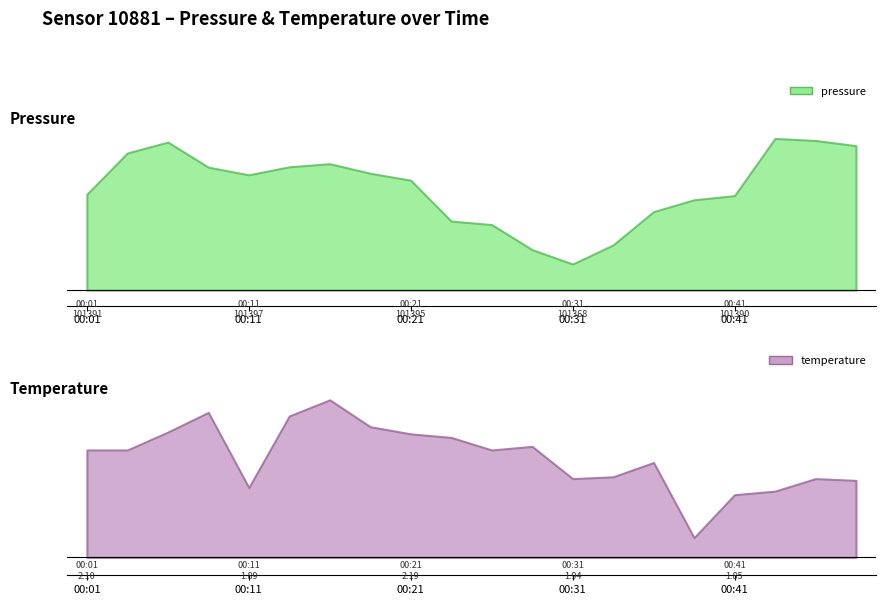

At how many categories does at least one series exceed 28147?

20